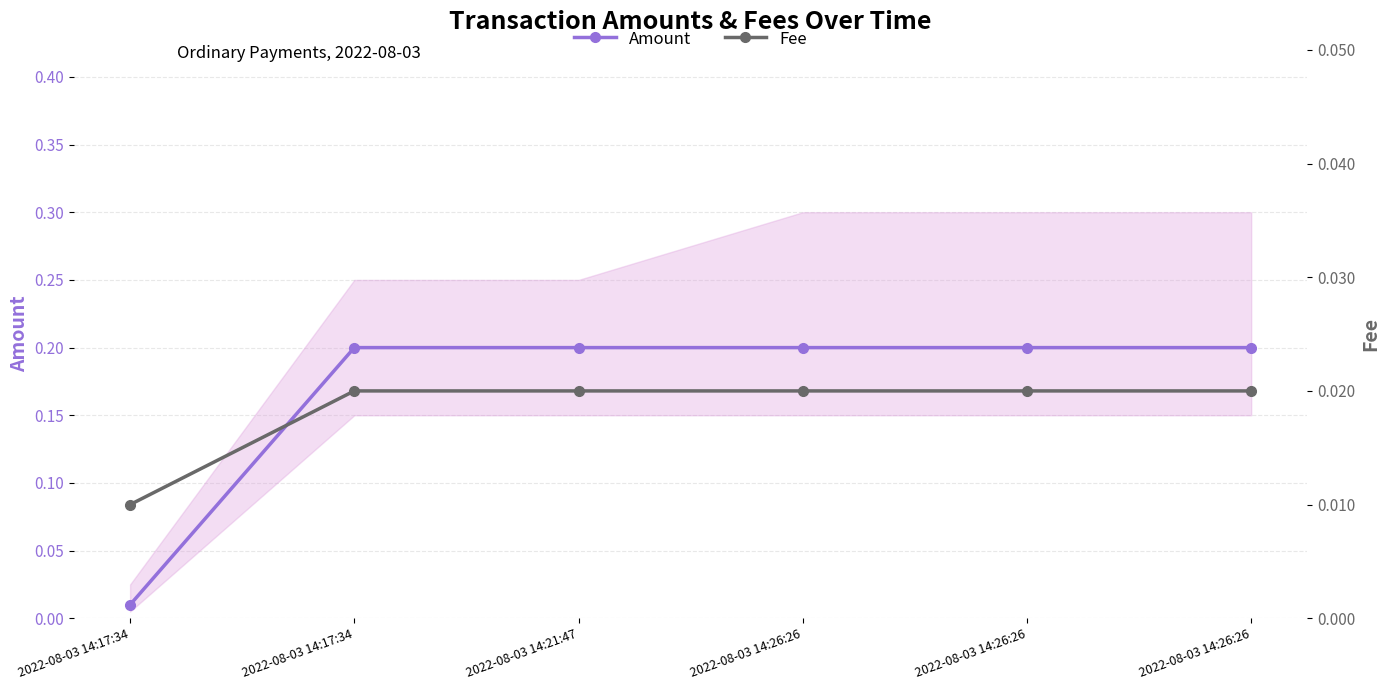

True or false: Fee has more than 2 interior local peaks.

False